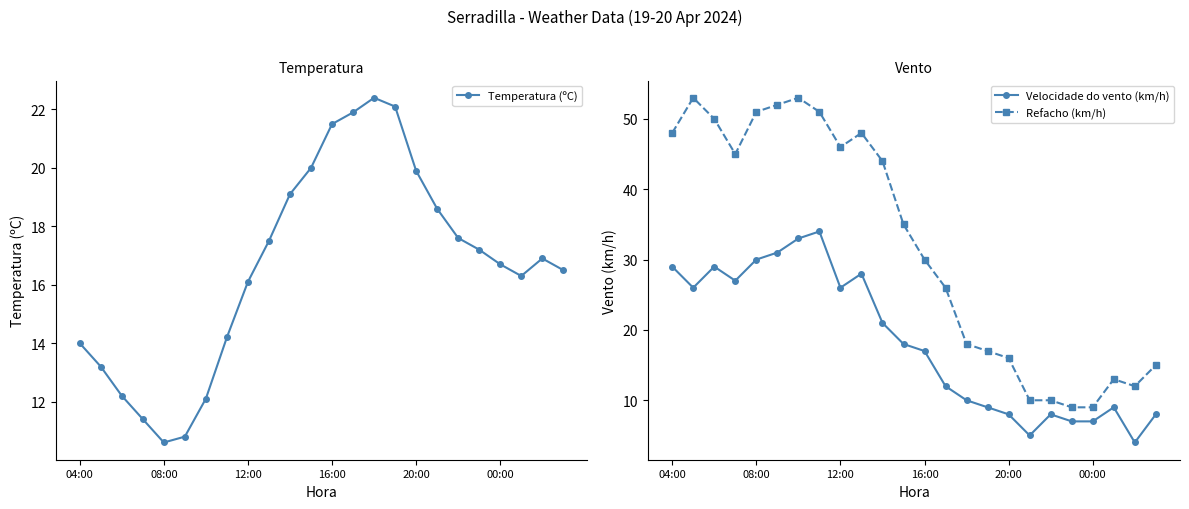

Which series has the largest total across all categories?

Refacho (km/h)